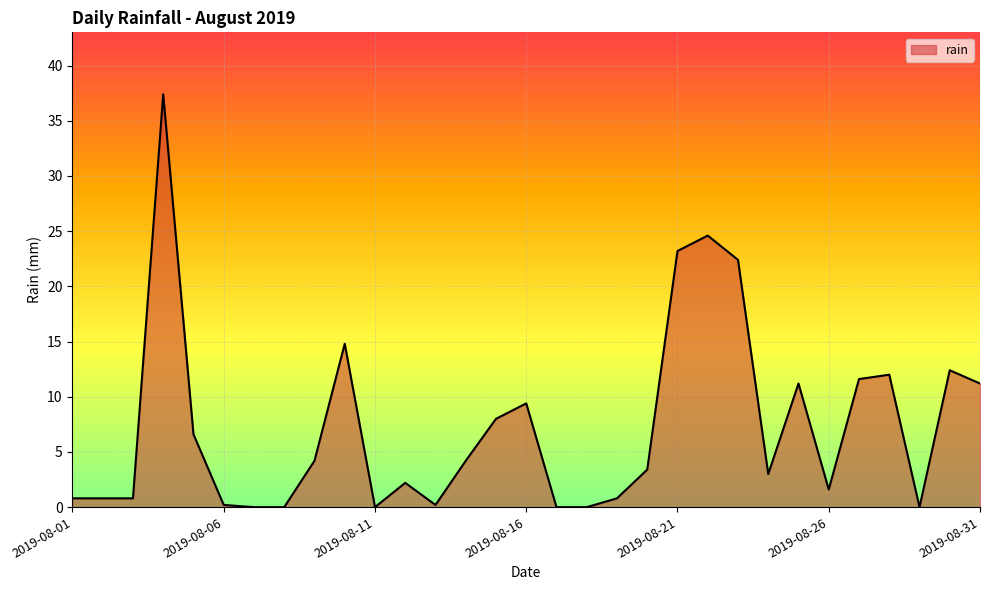

What is the maximum value shown in the chart?

37.4